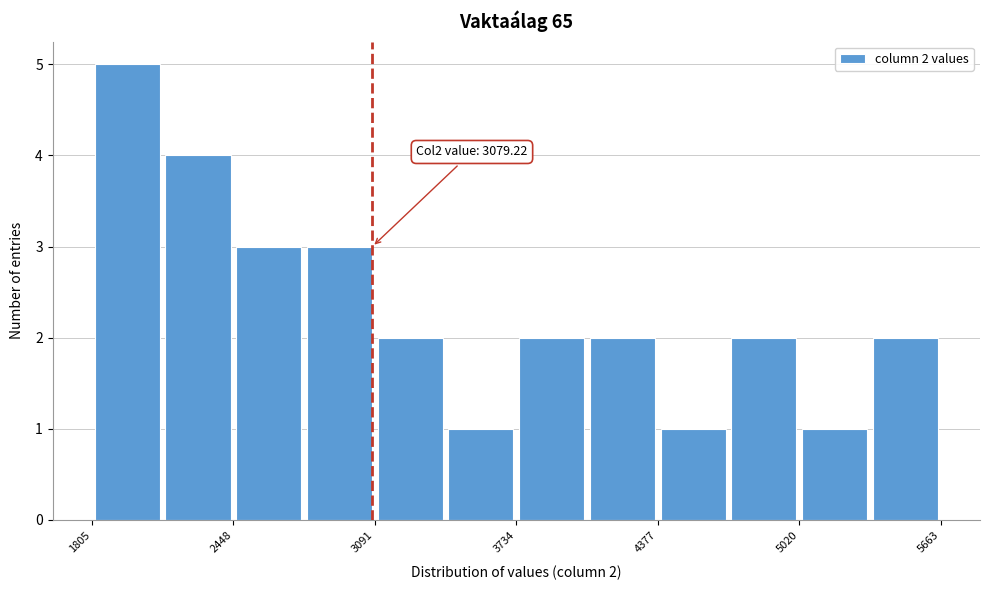

Read against the x-axis, roughly where is the centre of the tallest bar?

2000